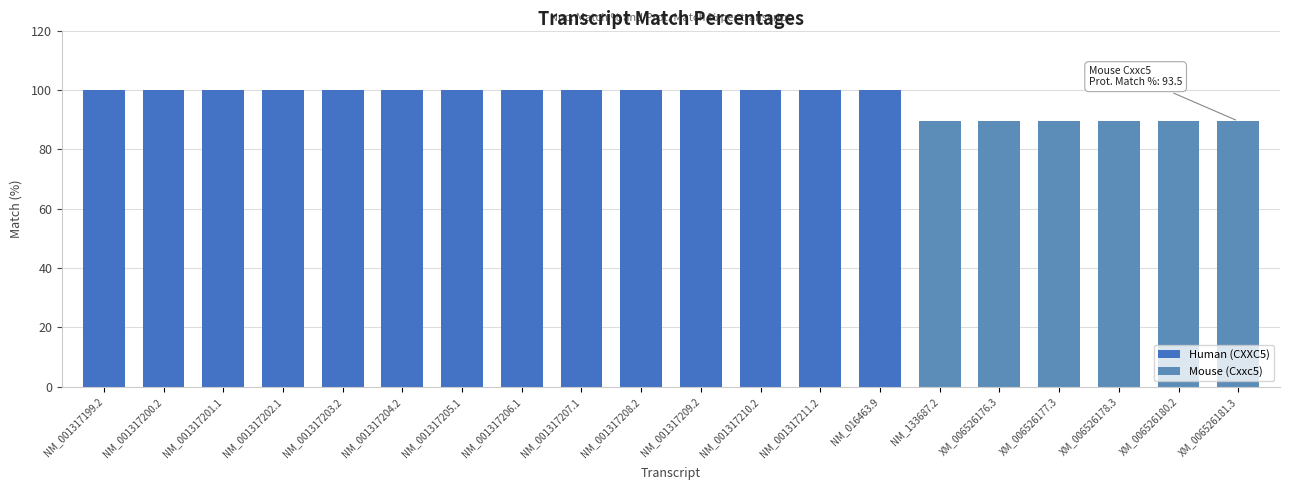

True or false: the data shows 123.8 at XM_006526181.3.

False